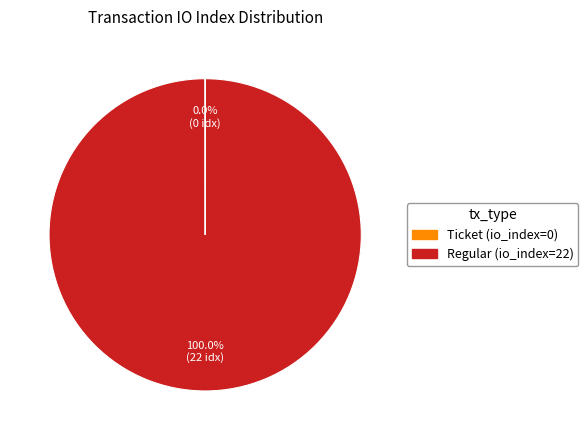

Is there any slice that represents more than half of the pie?

Yes